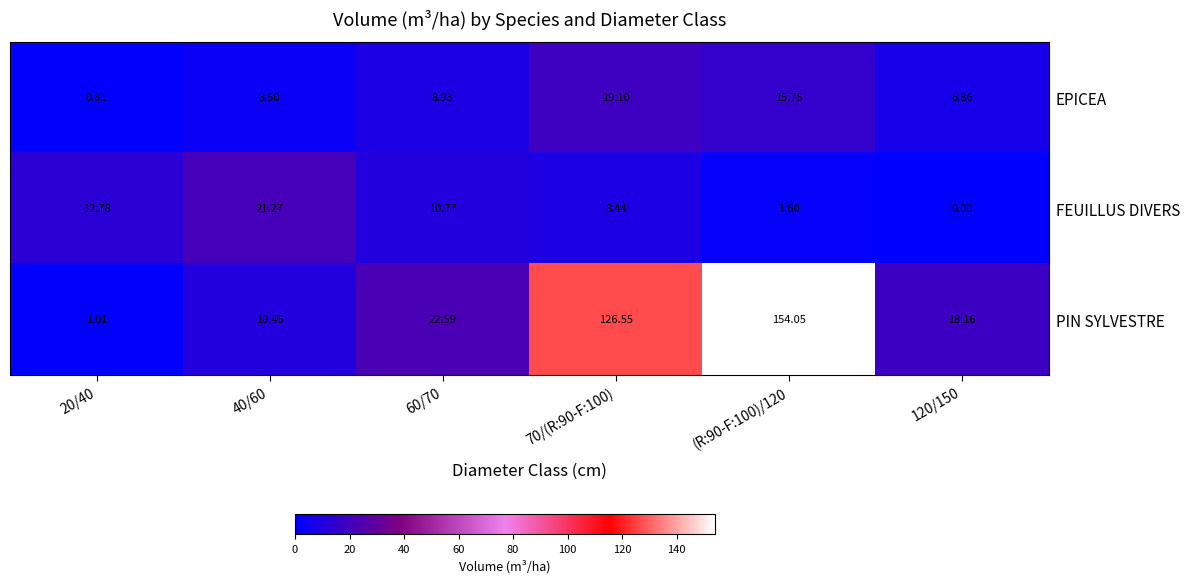

Which series has the largest range (max minus min)?

PIN SYLVESTRE